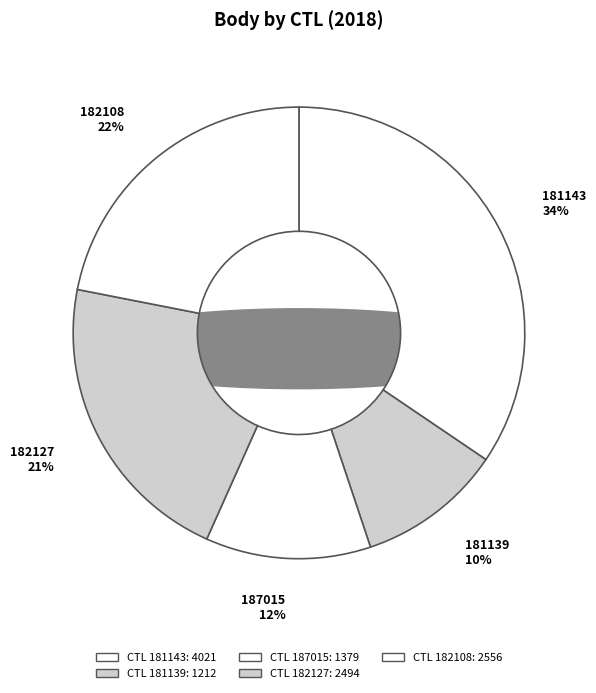

What is the change in value from 182127 to 182108?

+62